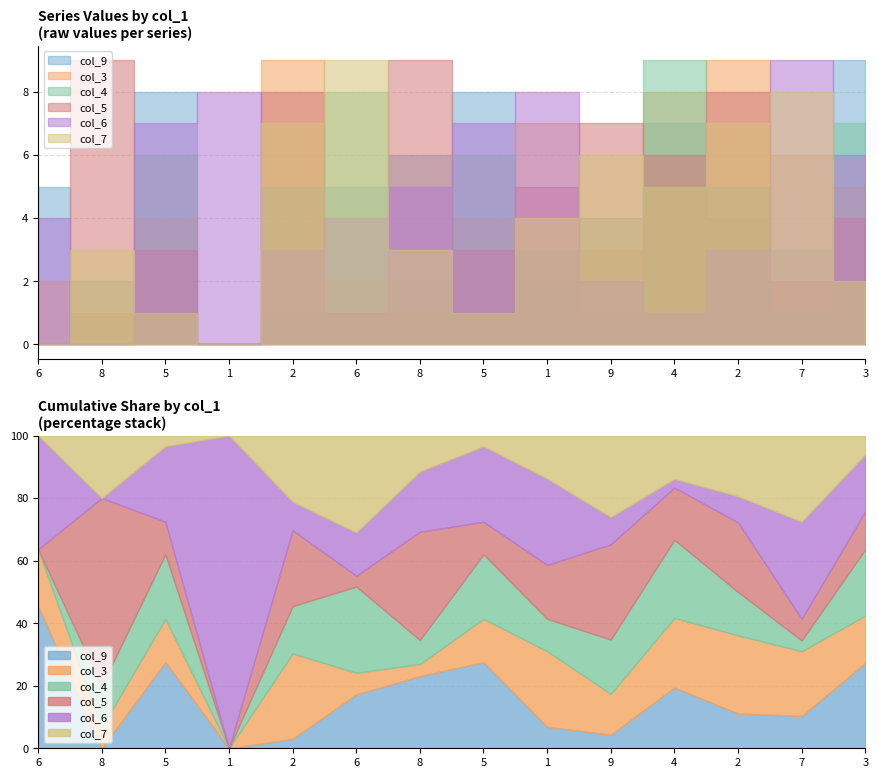

What is the total value across all series at 1?

8